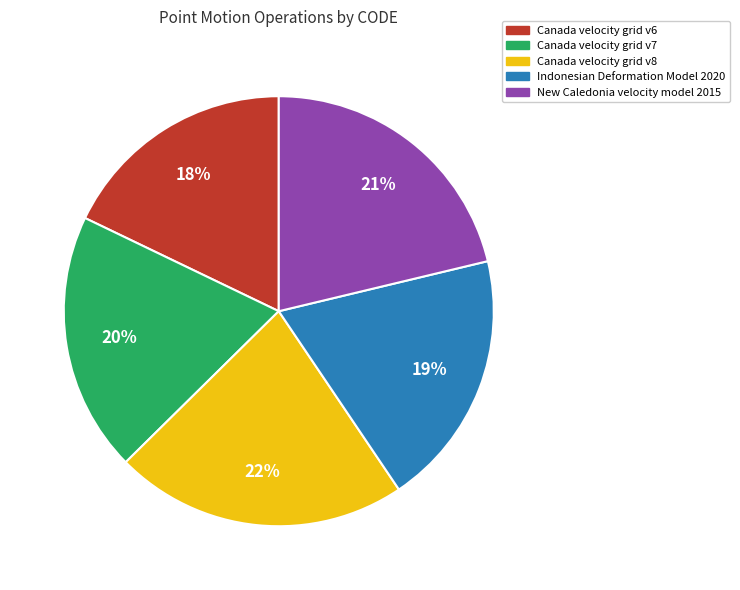

Count the number of slices in the pie.

5